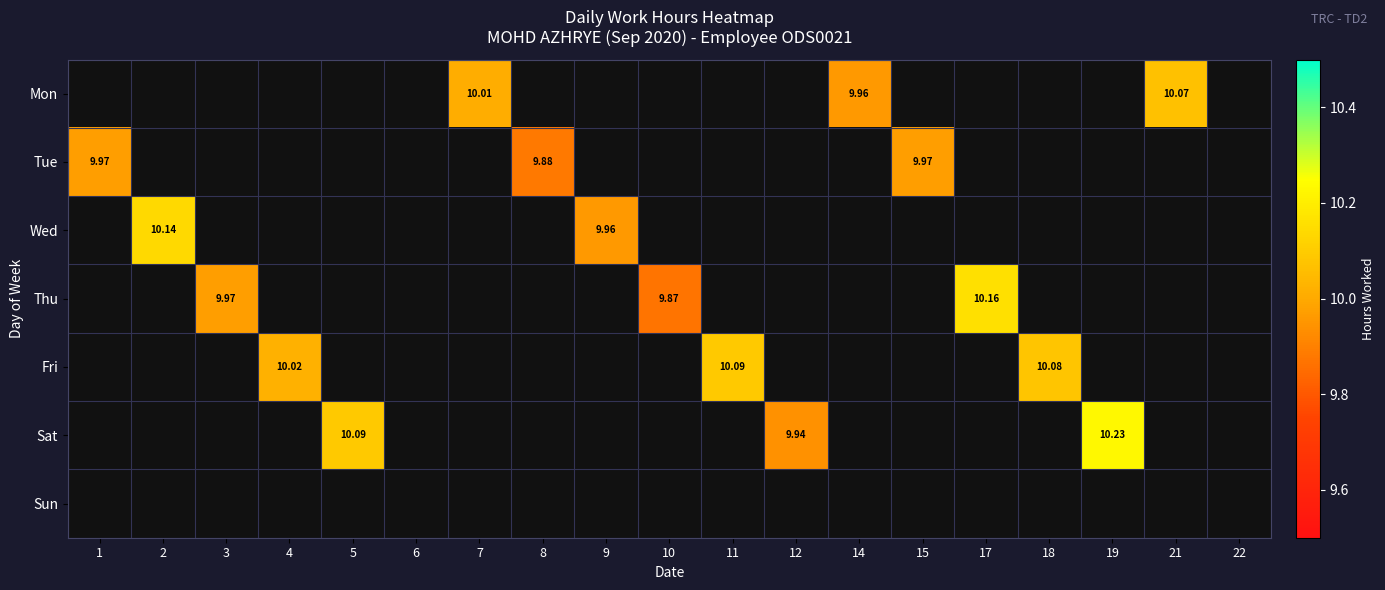

Which series has the largest total across all categories?

Sun